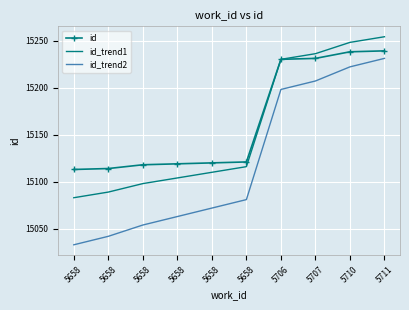

True or false: id_trend1 has more than 1 points higher than both neighbors.

False